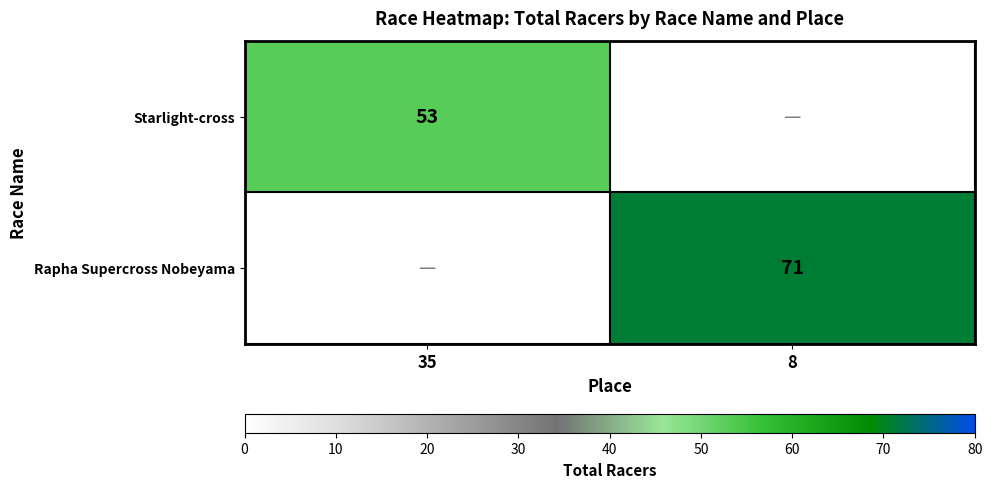

The Rapha Supercross Nobeyama series shows 71 at 8. True or false?

True